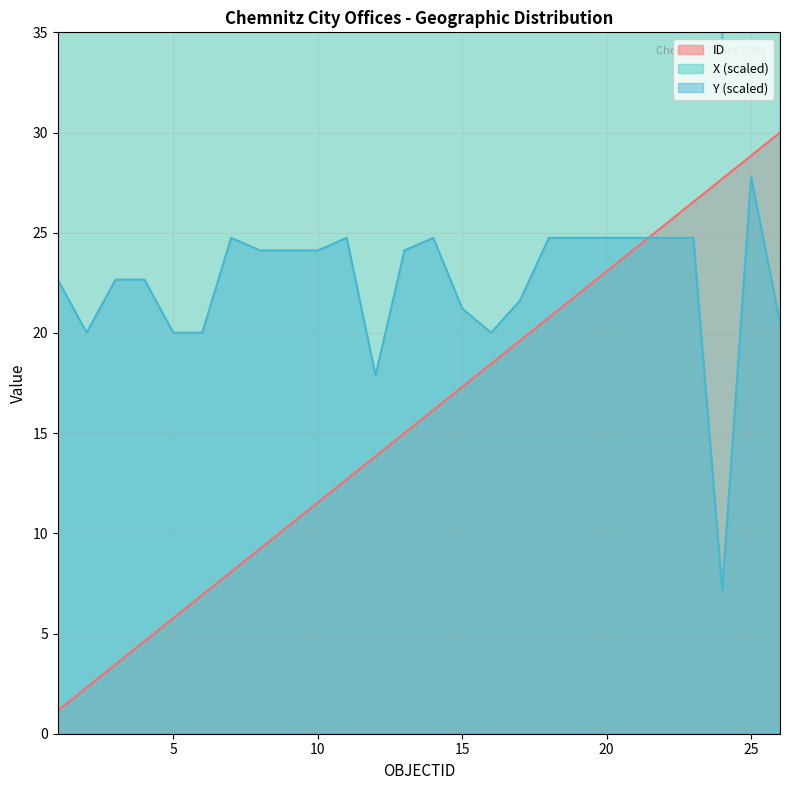

What is the sum of the ID values at 21 and 18?

45.0